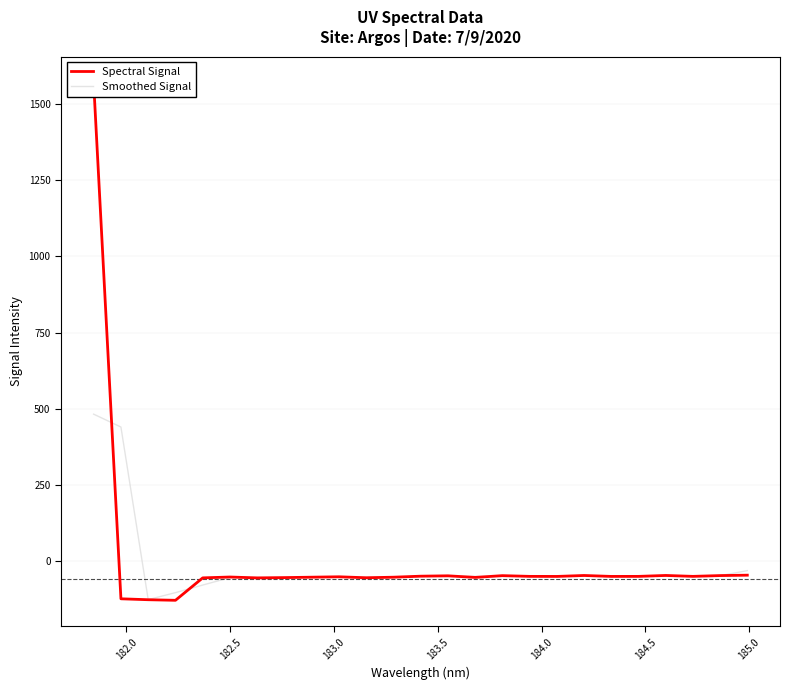

True or false: Spectral Signal has more than 1 points higher than both neighbors.

True